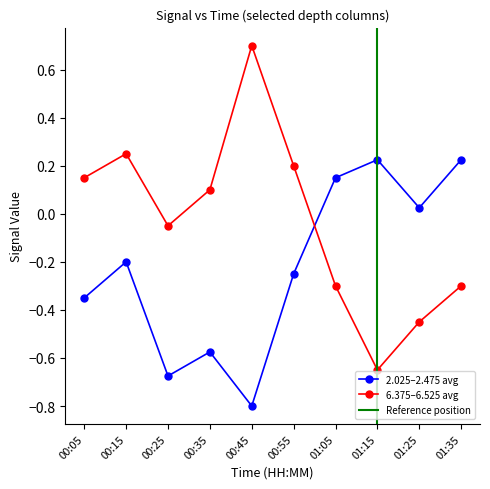

At which label does 6.375–6.525 avg reach its peak?

00:45